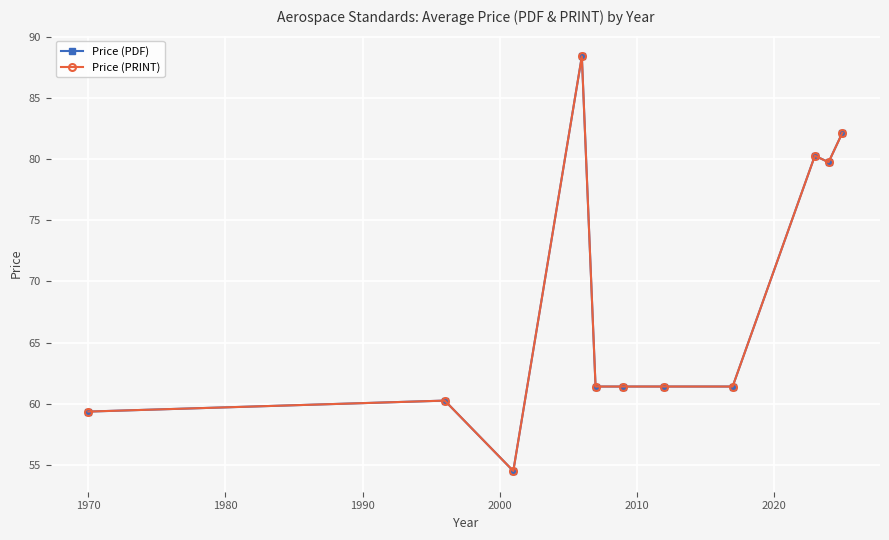

Is this an area chart (filled region under the line)?

No